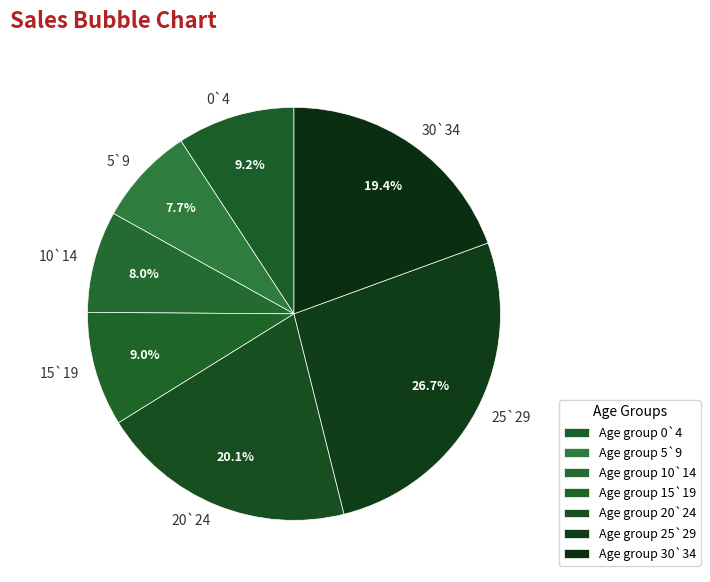

Is 0`4 the majority of the pie?

No